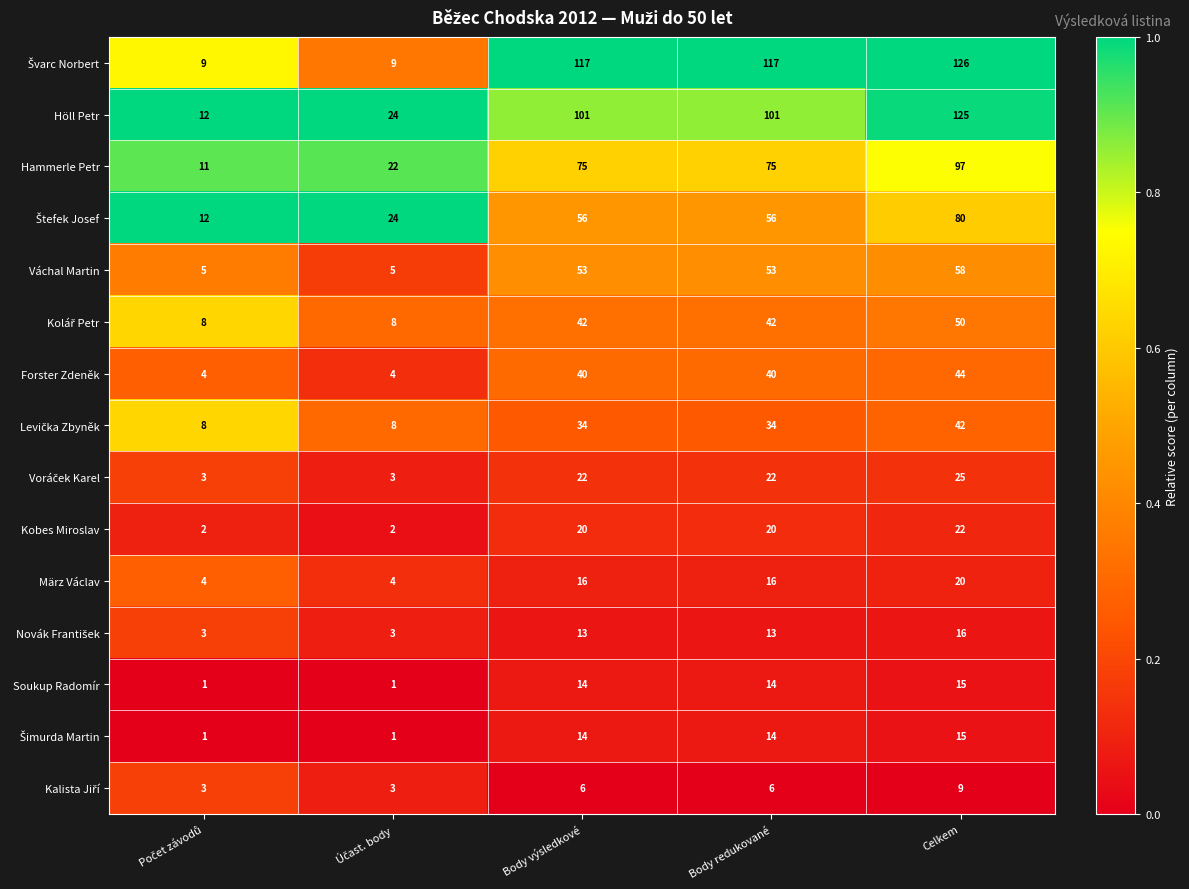

What is the total value across all series at Body redukované?

623